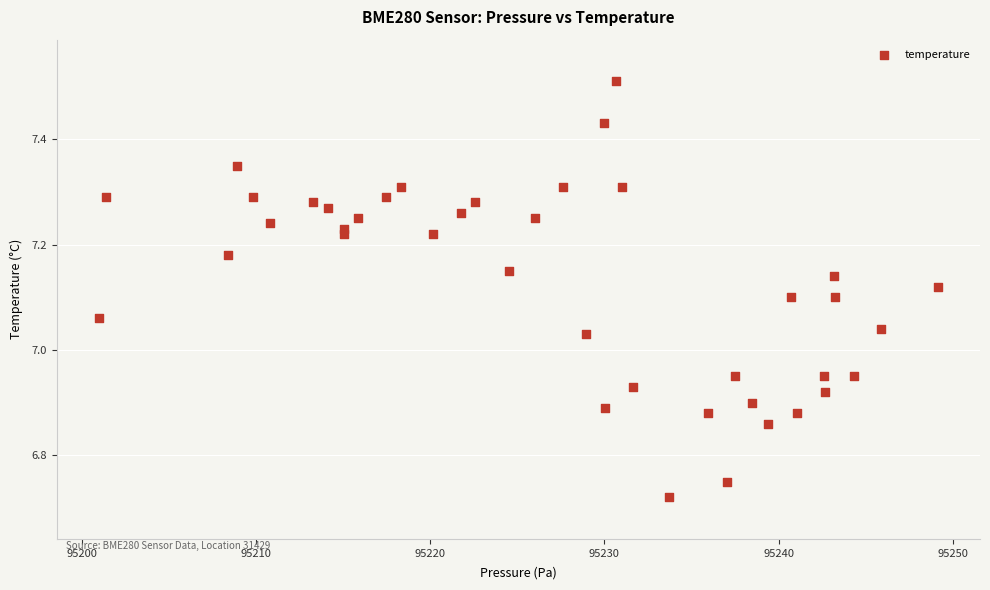

What is the range of X values (max minus min)?

48.2